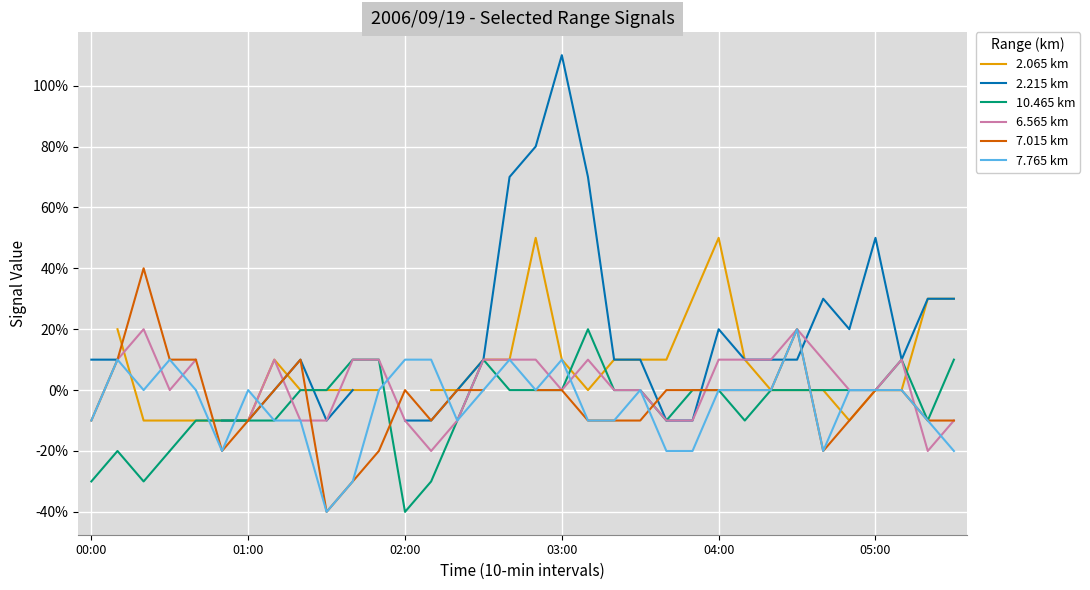

How many data points does each series have?

34